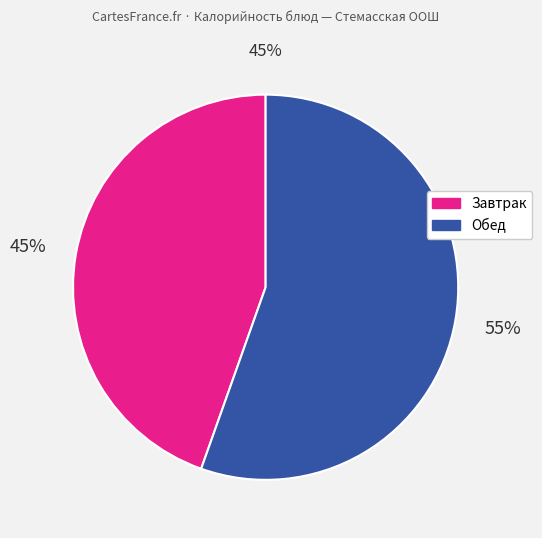

To the nearest percent, what is the average slice percentage?

50%